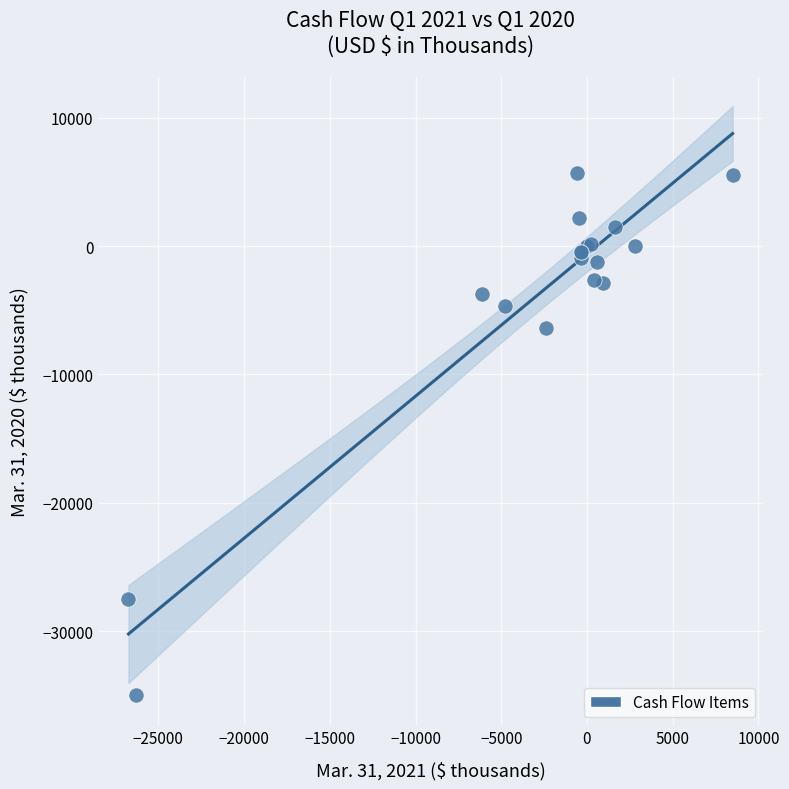

What Y value in the scatter plot is closest to -14655?

-6415